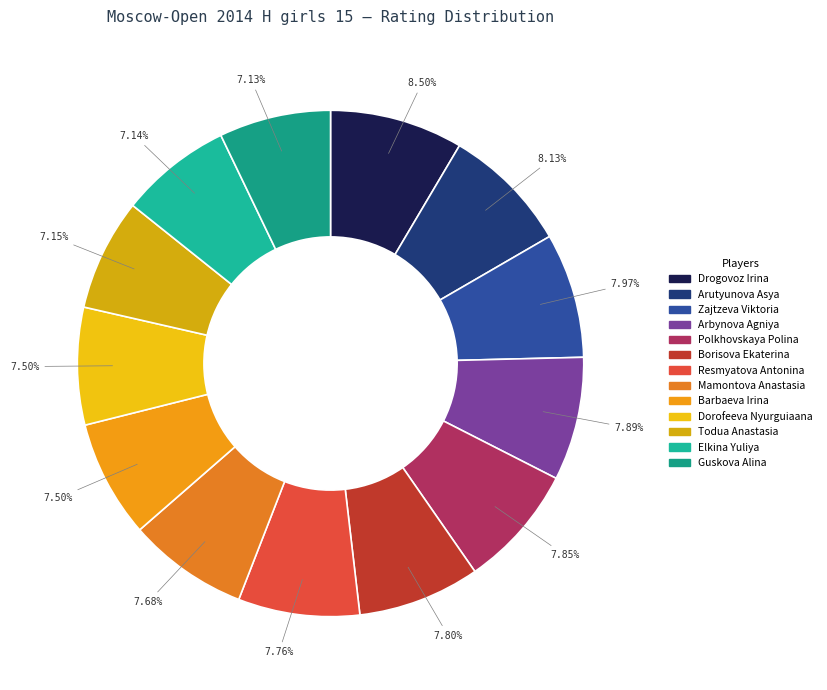

True or false: Mamontova Anastasia accounts for 8% of the total.

True